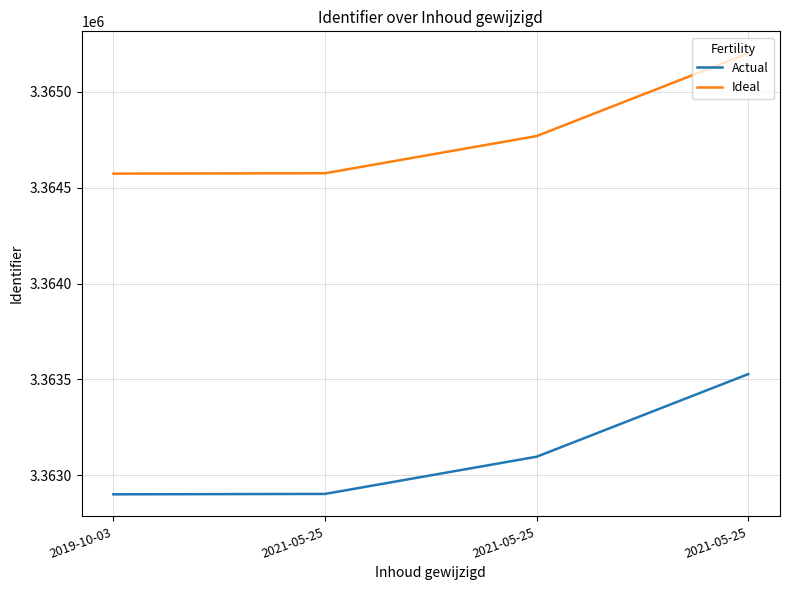

Is this an area chart (filled region under the line)?

No